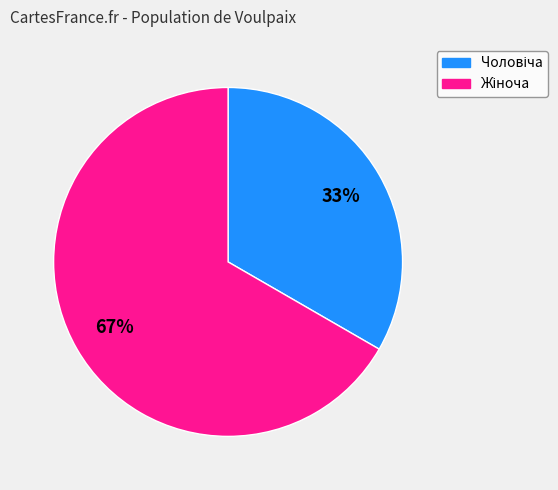

Is there a majority slice in this chart?

Yes